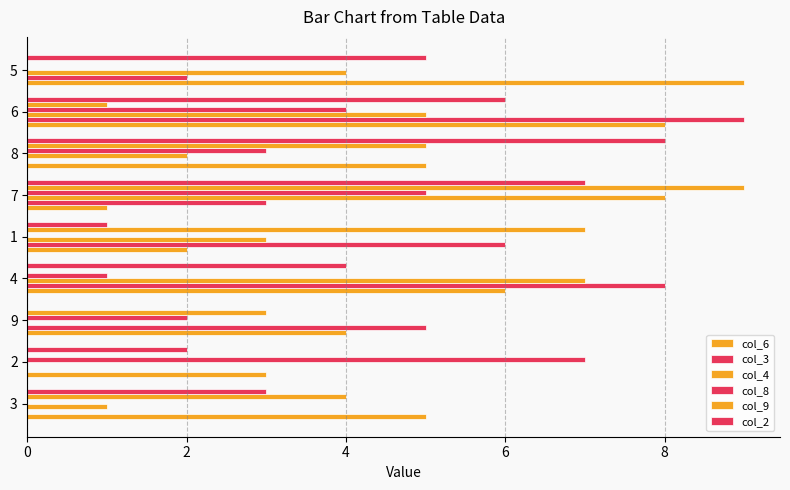

How many categories are shown in the chart?

9